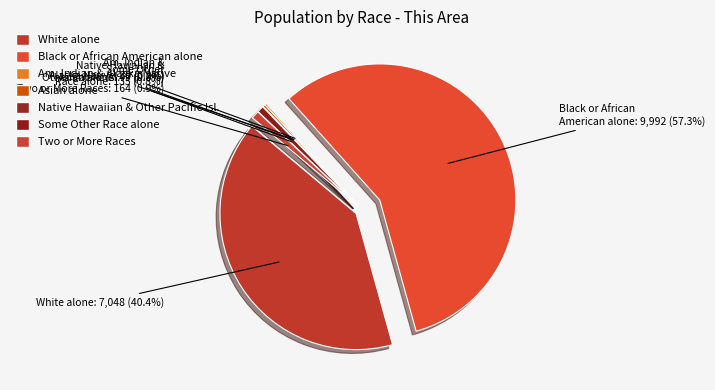

To the nearest percent, what is the combined percentage of Black or African American alone and Some Other Race alone?

58%